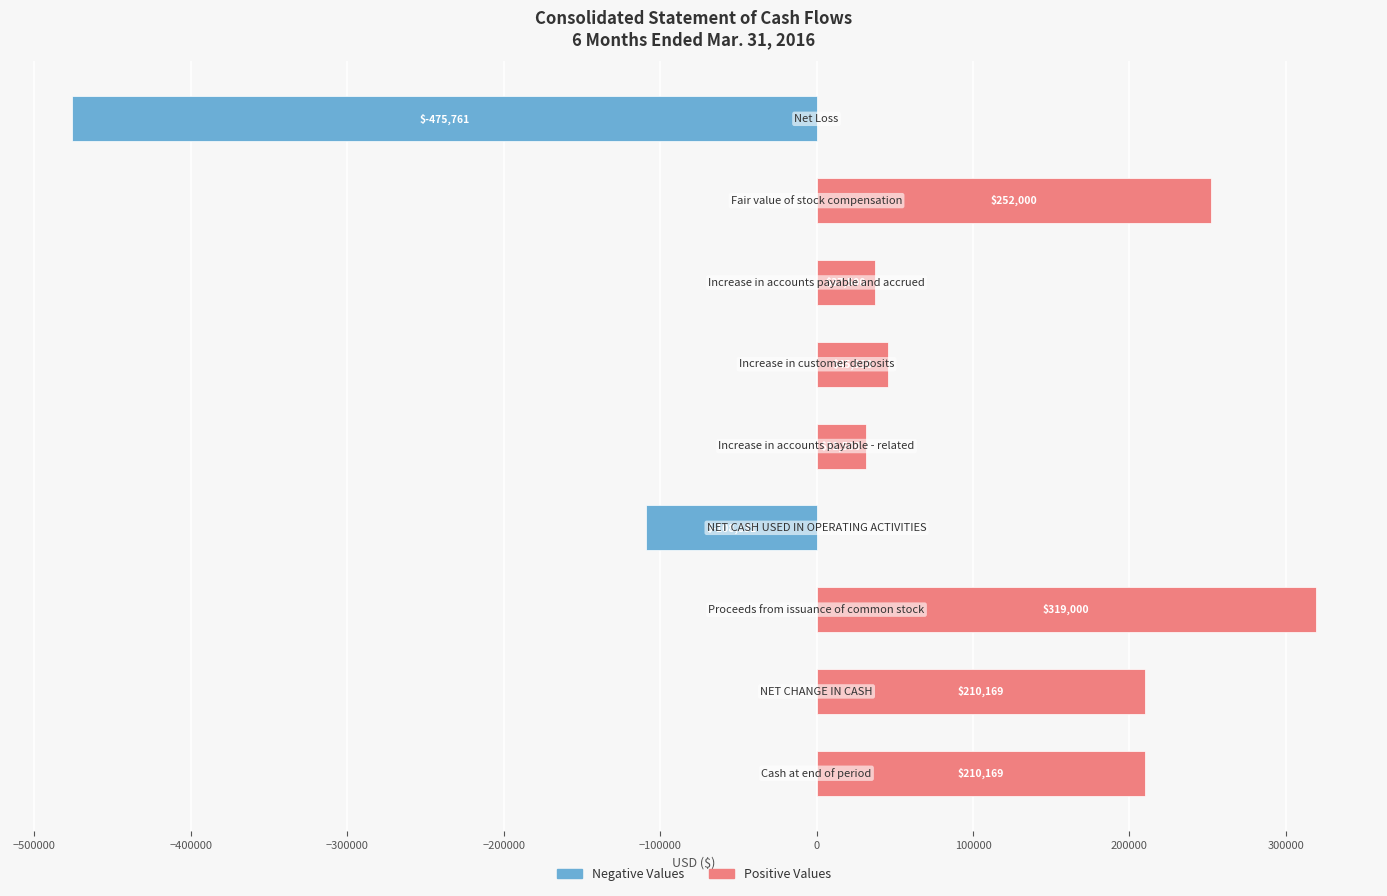

What is the sum of all values?

521676